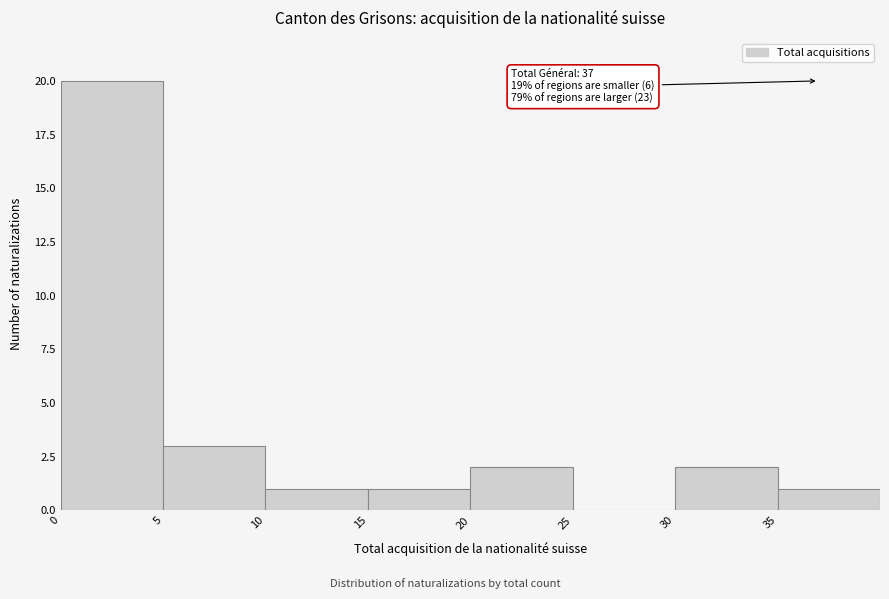

Over which range of the x-axis is the bar tallest?

0 to 5